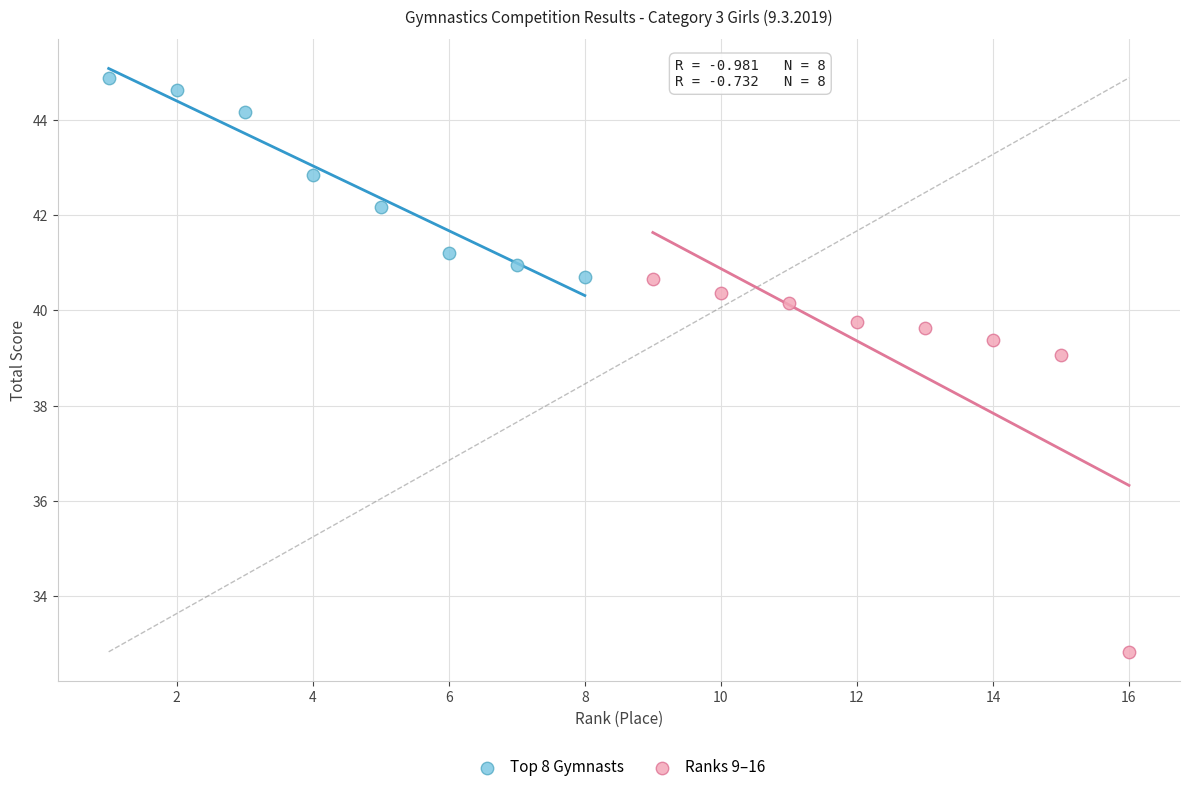

Which series has the largest Y range (max minus min)?

Ranks 9–16